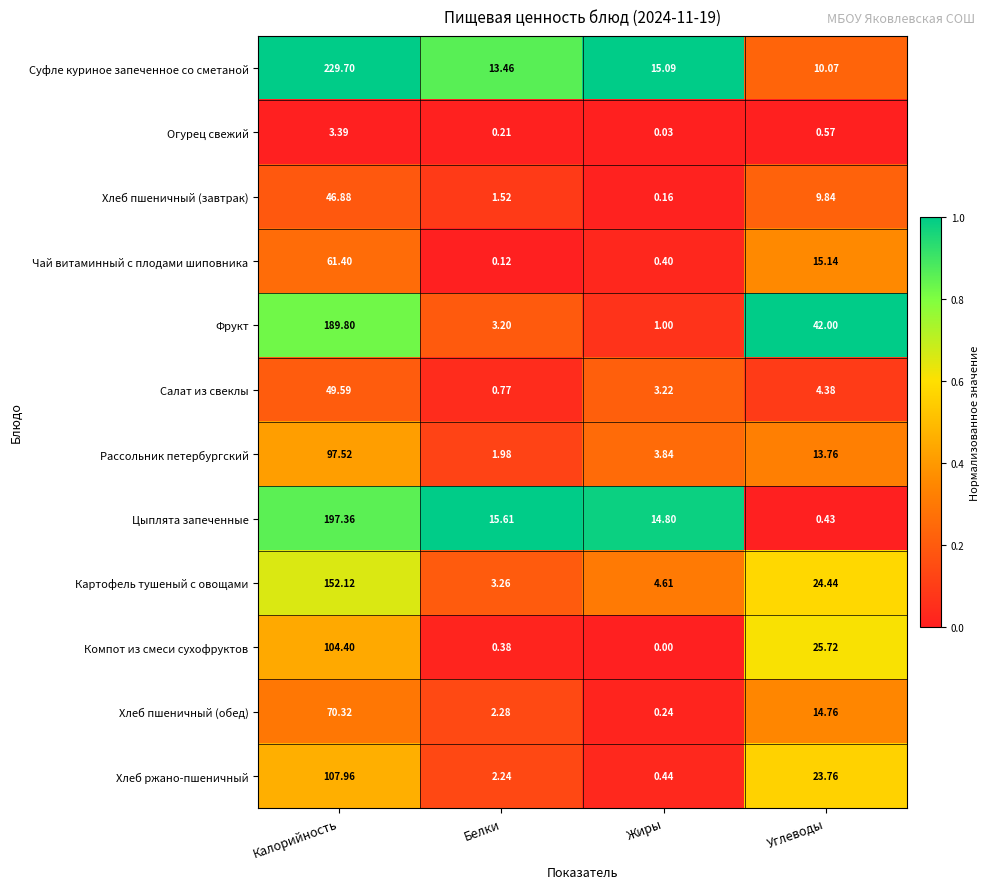

Which series has the widest spread of values?

Суфле куриное запеченное со сметаной